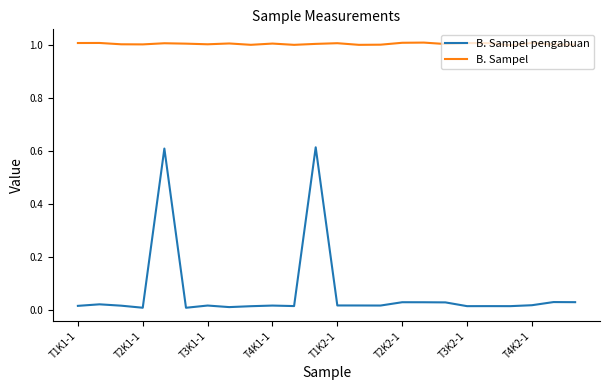

How many series are shown in this chart?

2